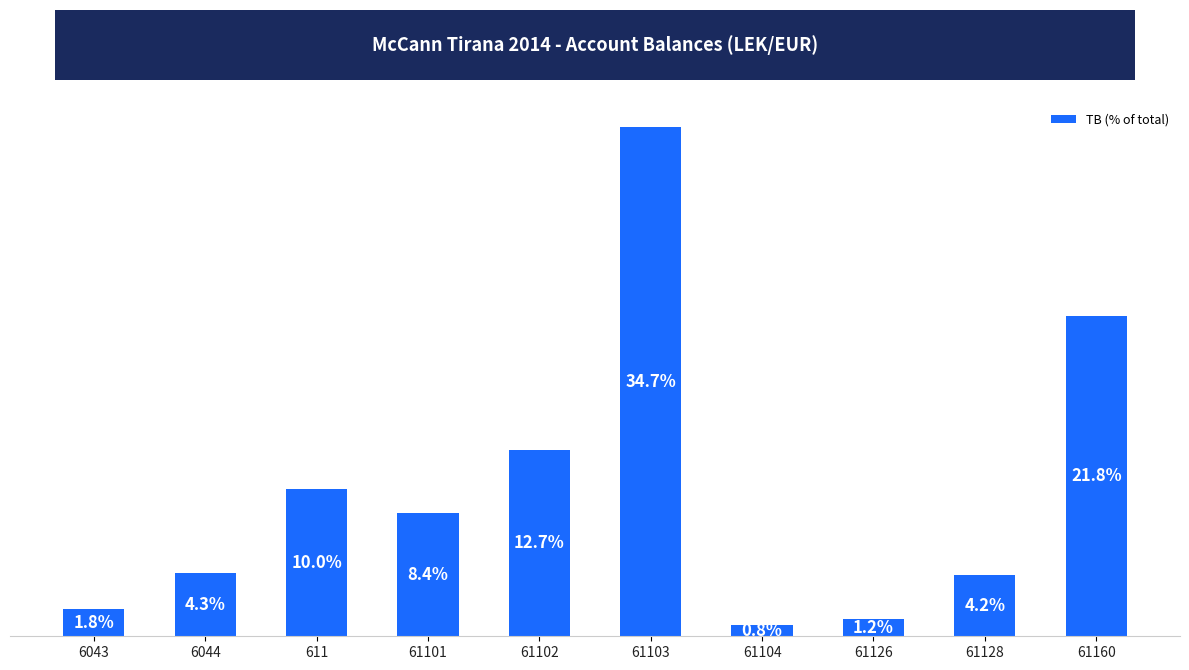

Rank the categories by value from lowest to highest.

61104, 61126, 6043, 61128, 6044, 61101, 611, 61102, 61160, 61103